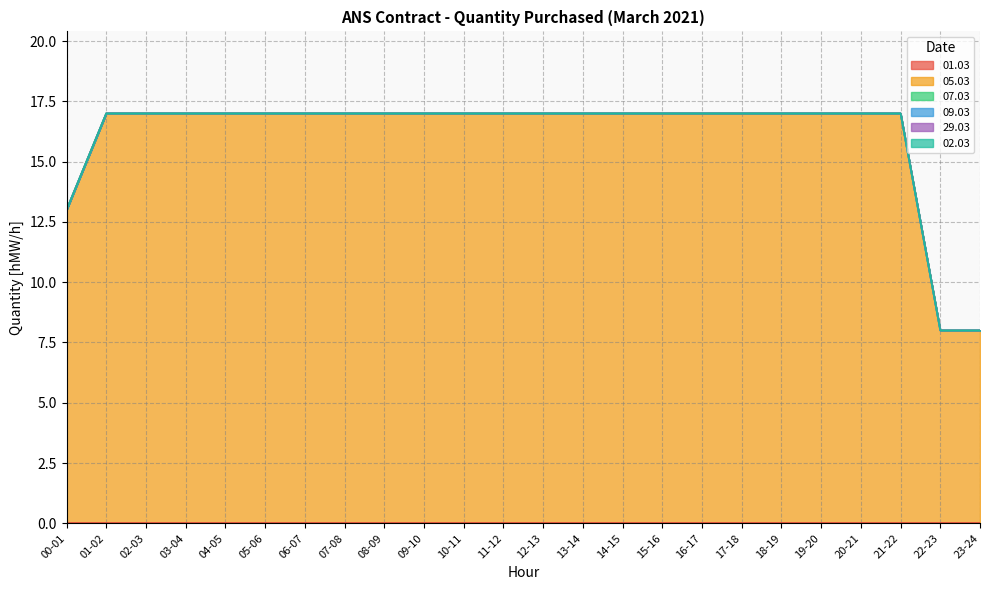

What are all the series names shown in the legend?

01.03, 05.03, 07.03, 09.03, 29.03, 02.03